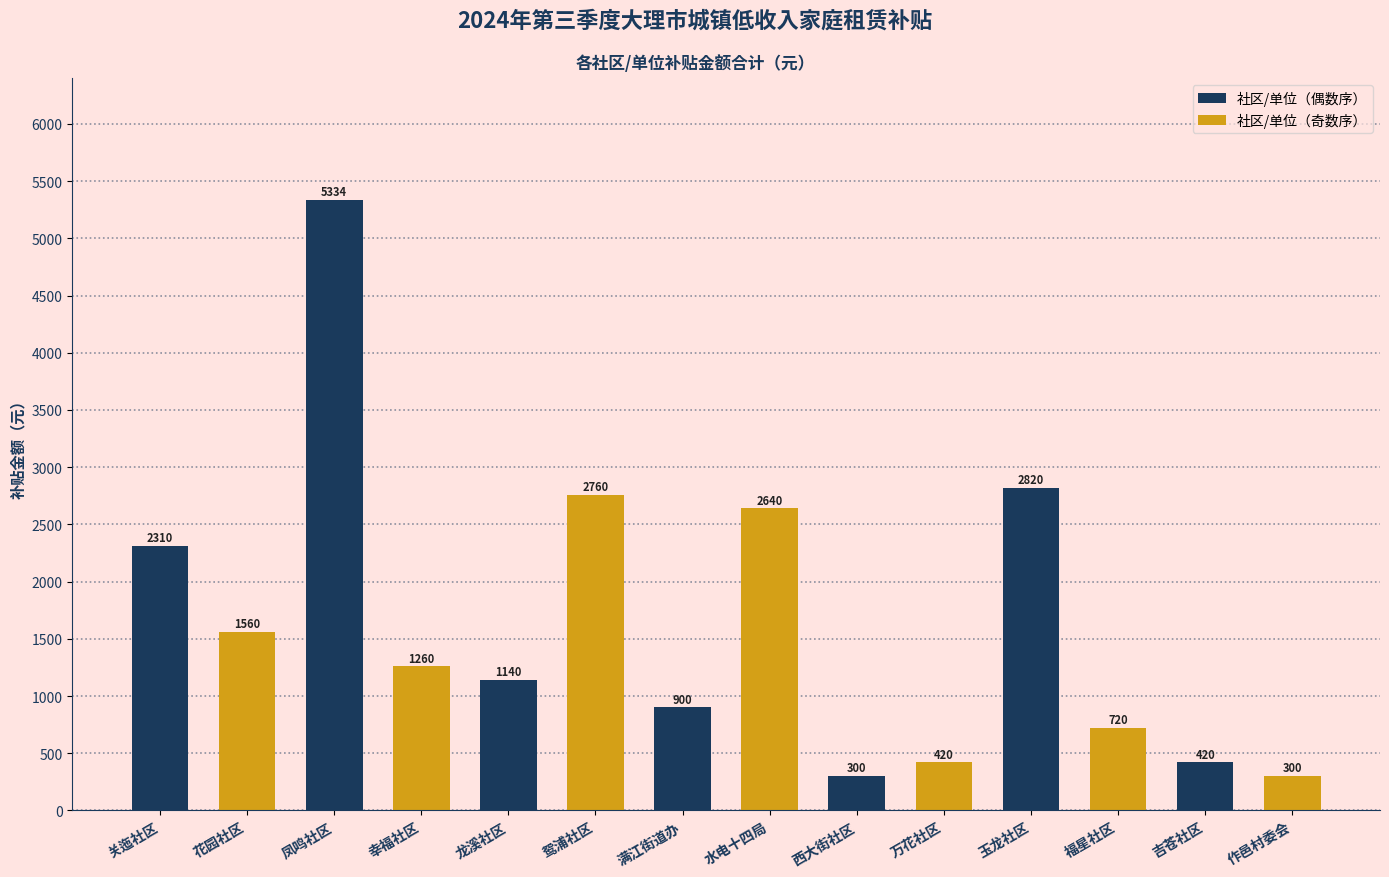

The value at 关迤社区 is 2310. True or false?

True